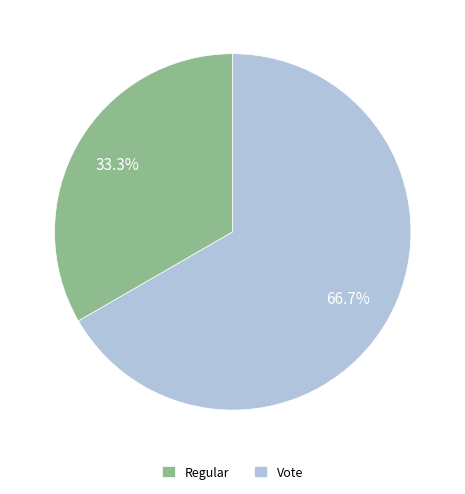

Approximately how many times larger is the value at Vote compared to Regular?

2.0